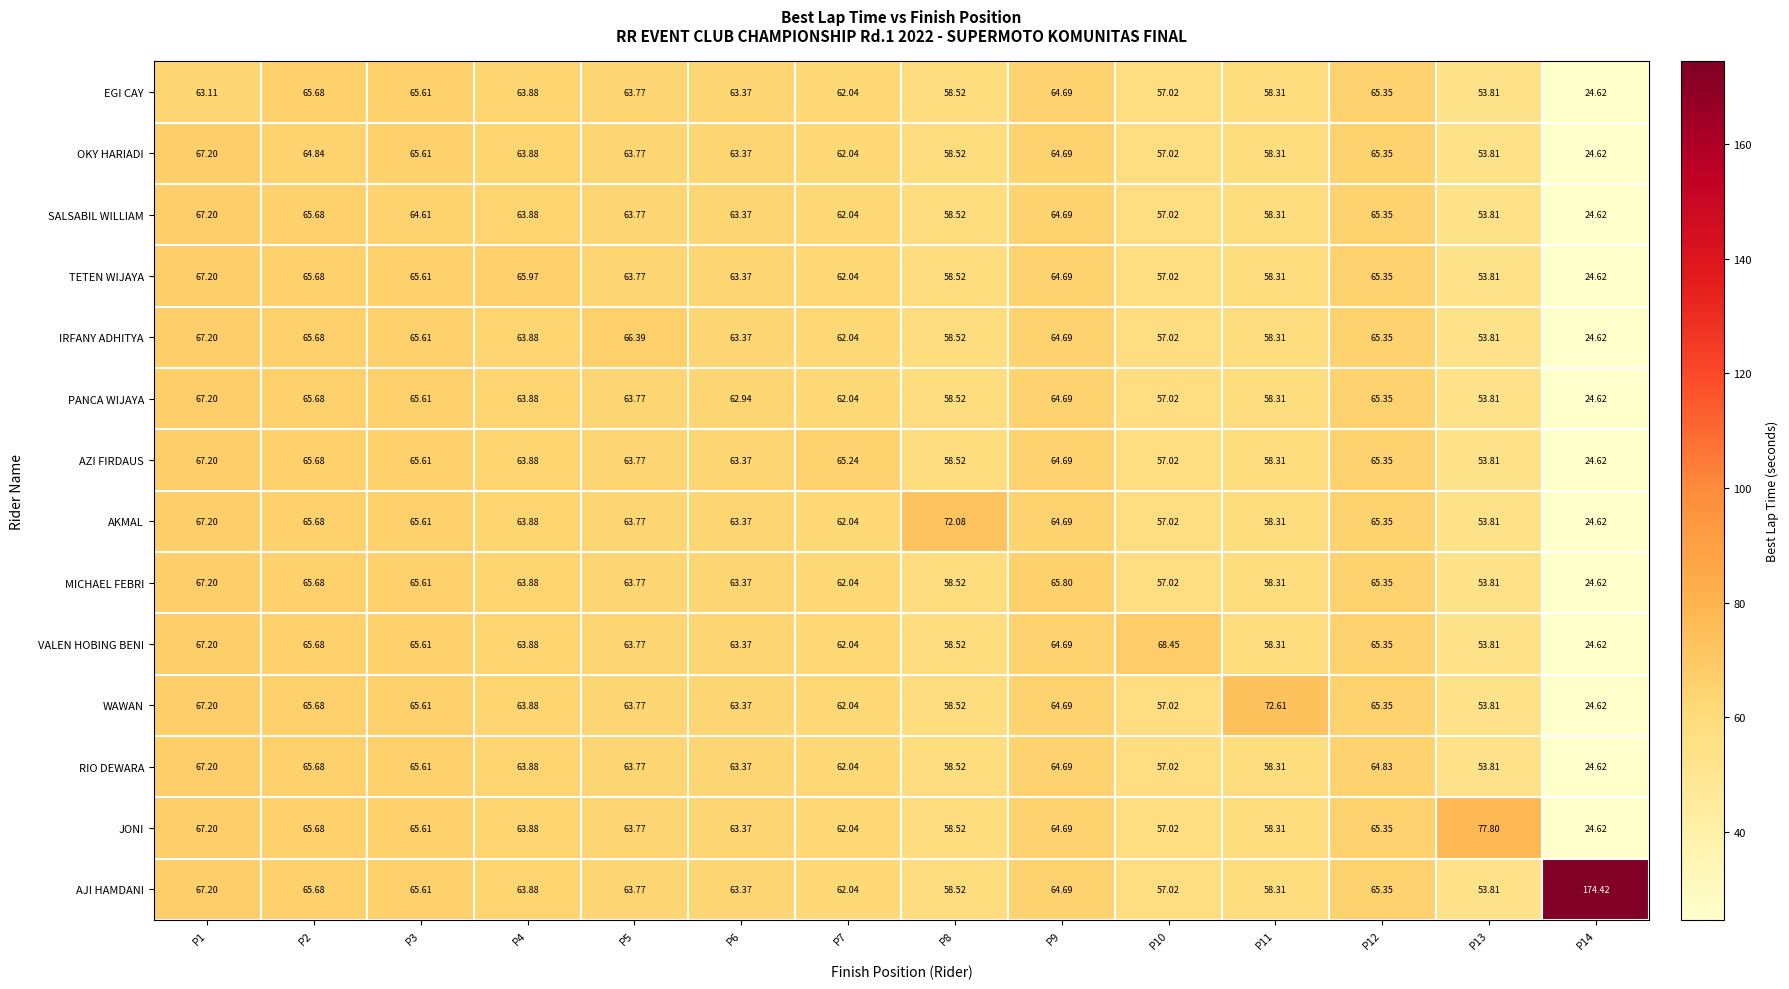

Which series changed the most between P4 and P6?

TETEN WIJAYA